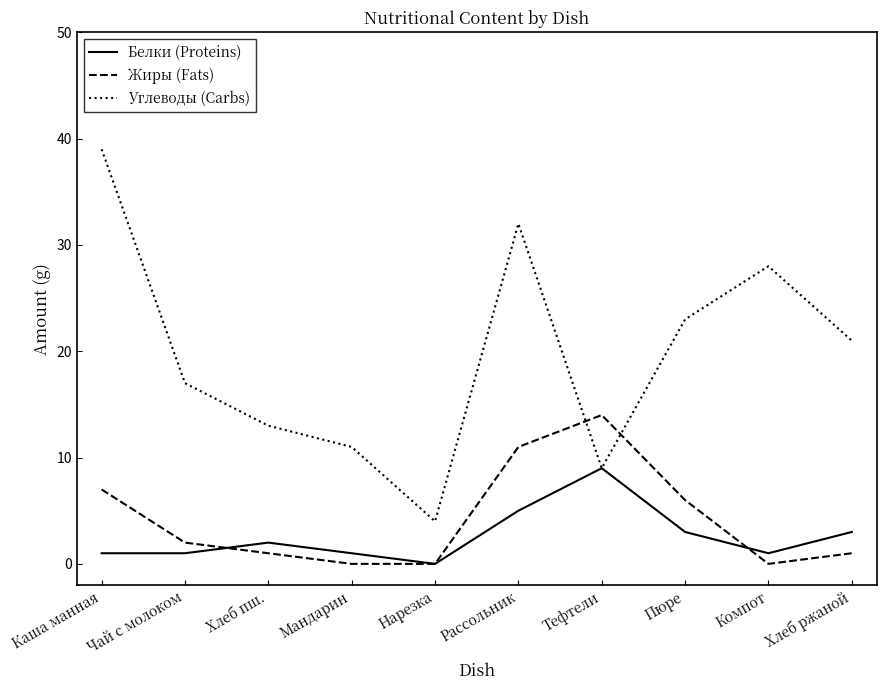

Which series changed the most between Рассольник and Хлеб ржаной?

Углеводы (Carbs)